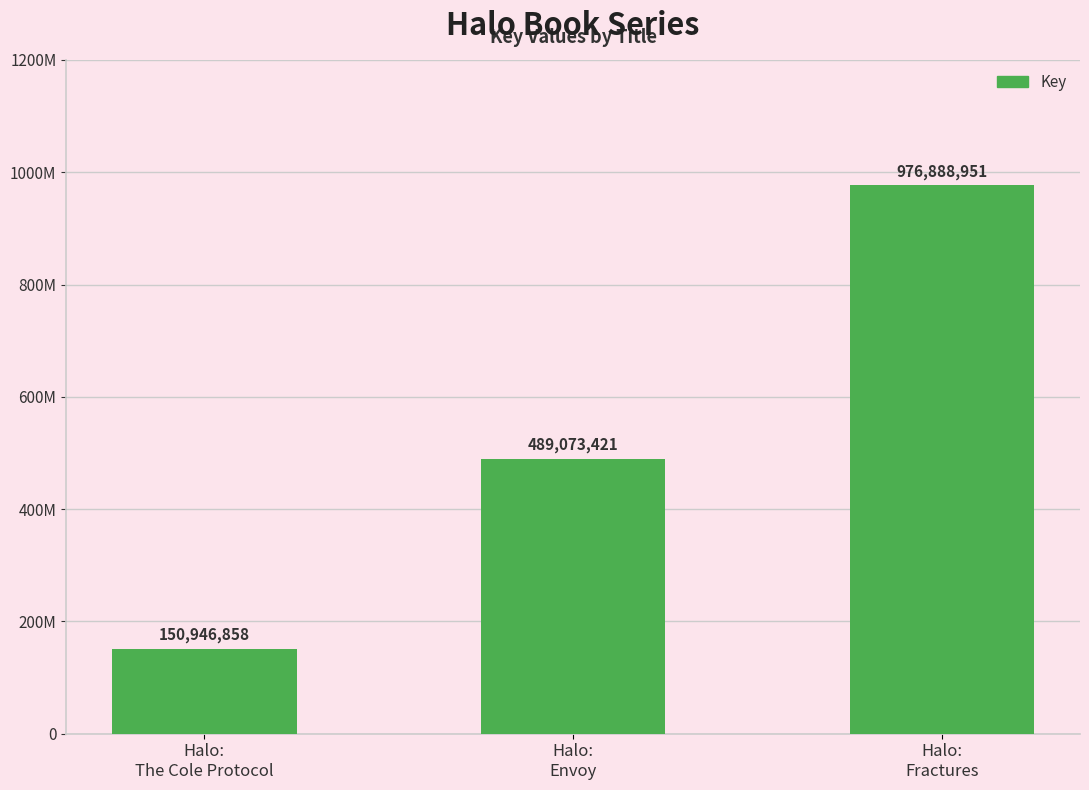

Which has a higher value, Halo:
Envoy or Halo:
Fractures?

Halo:
Fractures